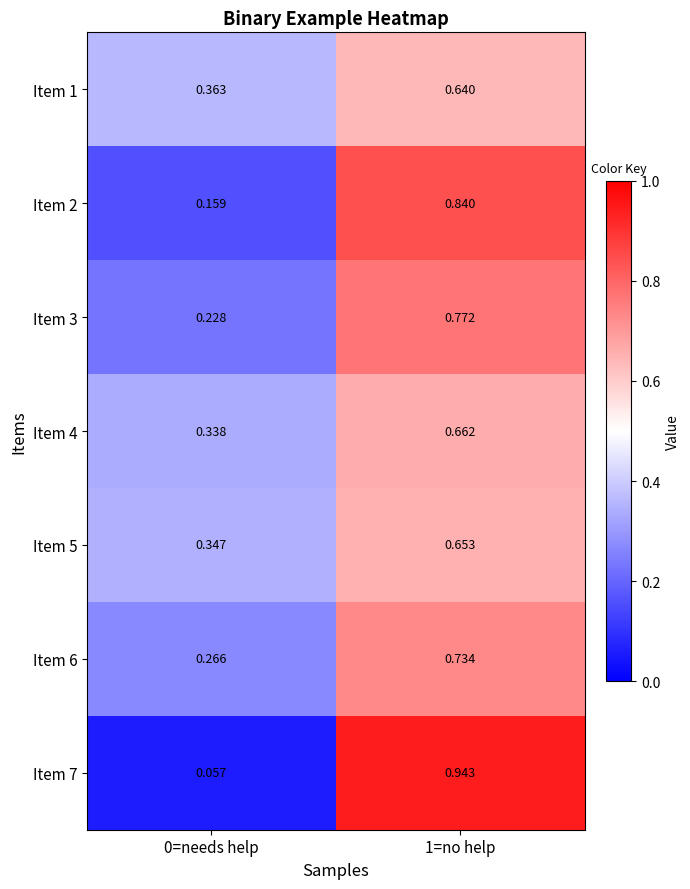

Rank the series by their maximum value, from highest to lowest.

Item 7, Item 2, Item 3, Item 6, Item 4, Item 5, Item 1